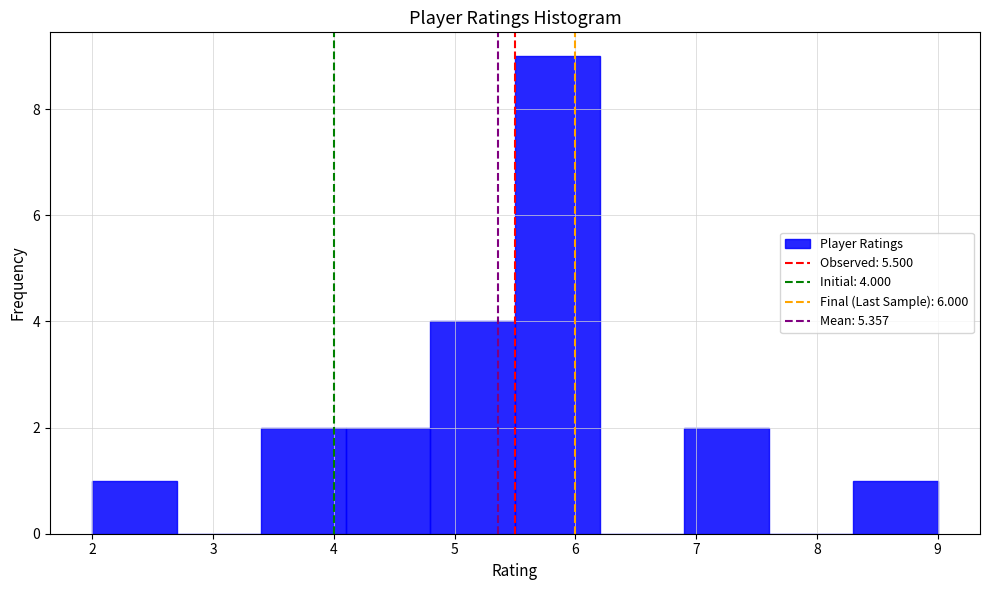

Over which range of the x-axis is the bar tallest?

5.5 to 6.2